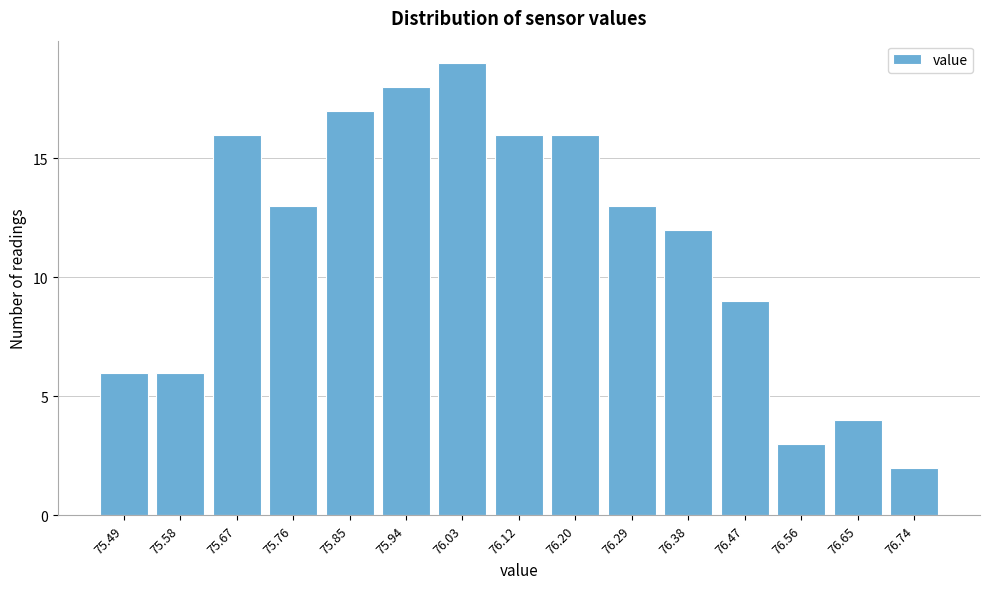

Reading left to right, list all the values displayed in this chart.

6	6	16	13	17	18	19	16	16	13	12	9	3	4	2